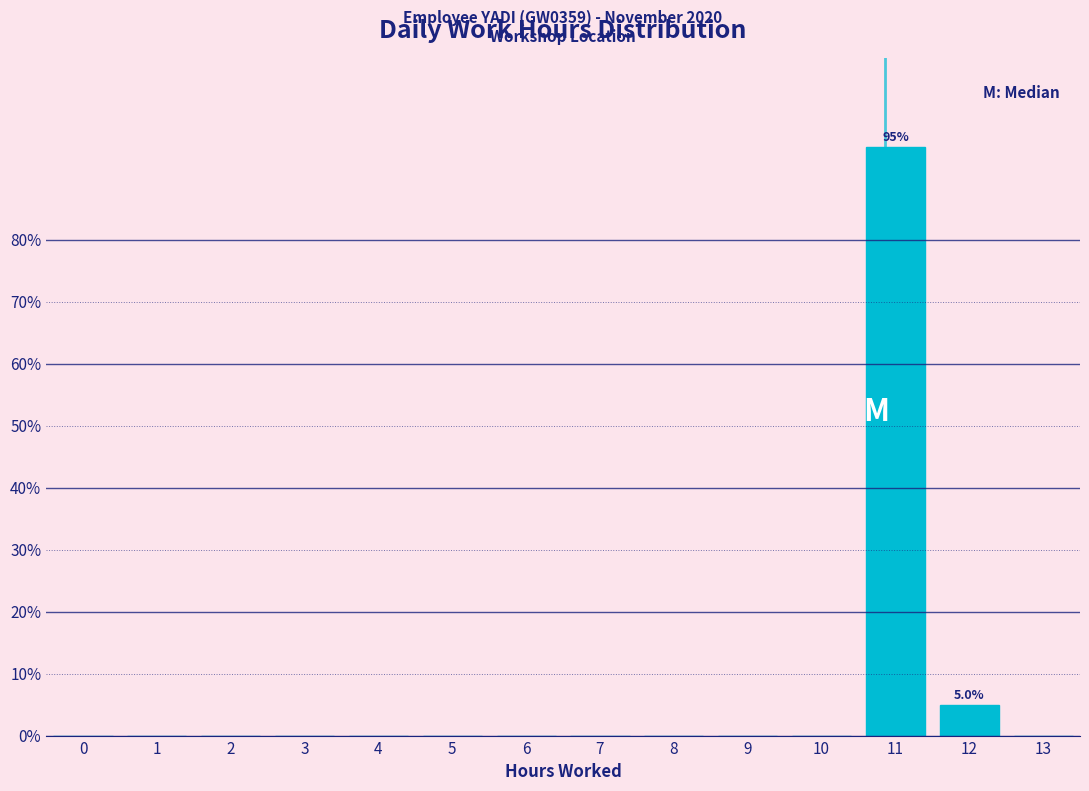

Reading left to right, transcribe all the data shown in this chart.

0=0	1=0	2=0	3=0	4=0	5=0	6=0	7=0	8=0	9=0	10=0	11=95	12=5	13=0